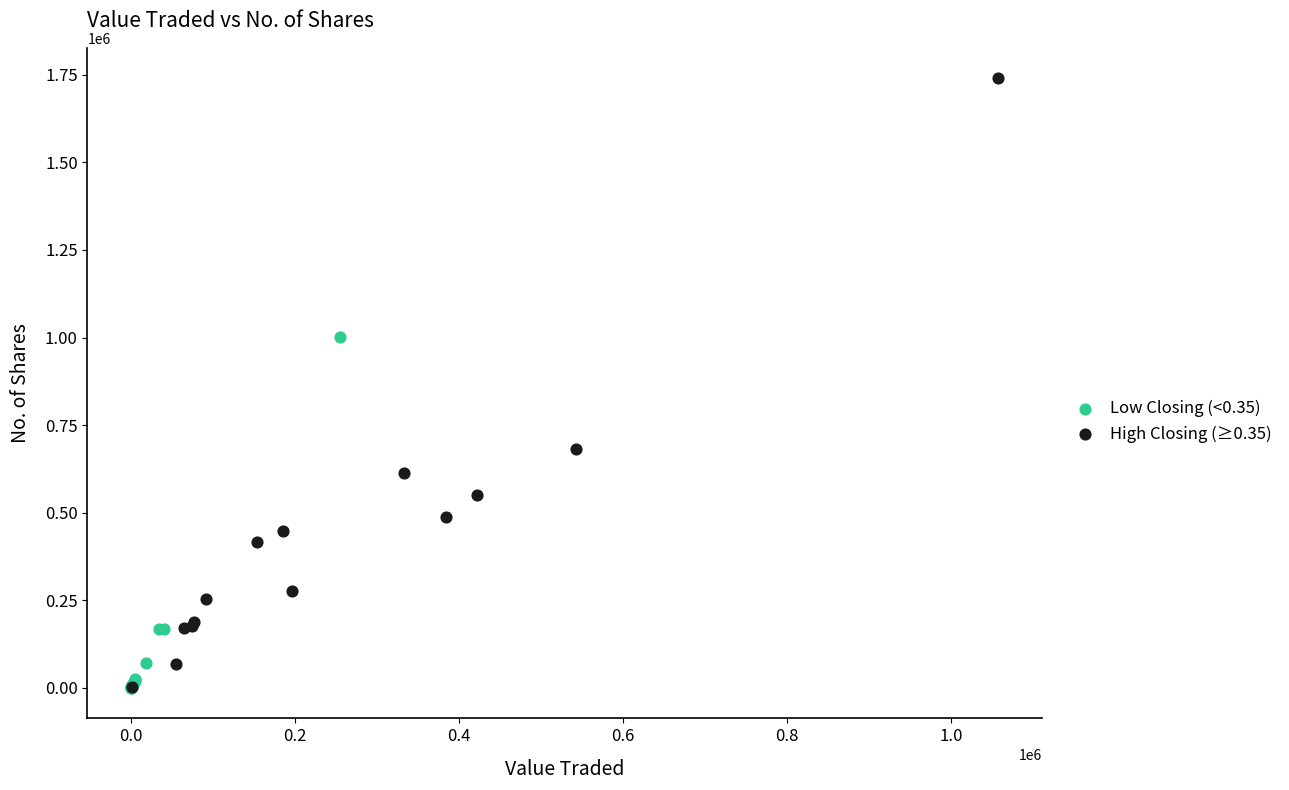

Which series has the largest Y range (max minus min)?

High Closing (≥0.35)